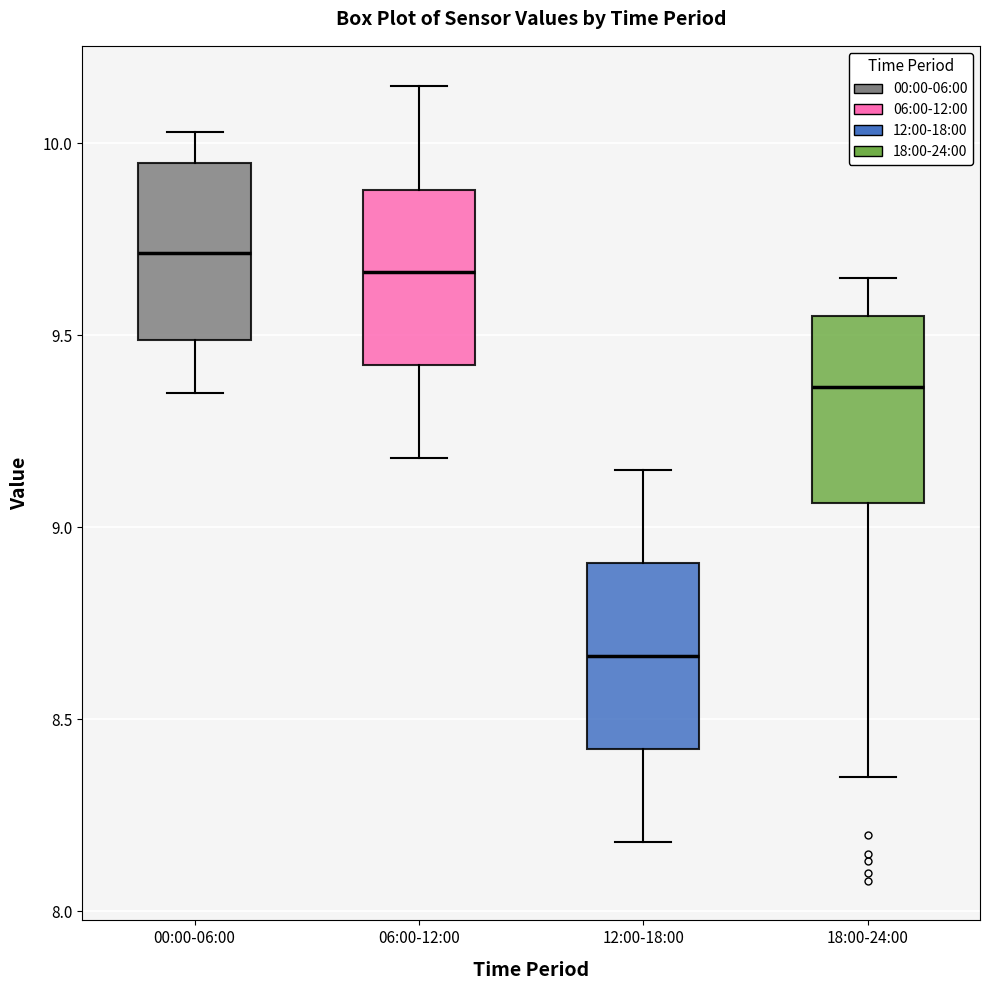

Reading left to right, read every box against the y-axis: the position of its median line, the range the box covers, and the ends of its whiskers. The values are not printed on the chart, so give them approximately, as read against the axis.

00:00-06:00: median 9.70, box 9.50 to 9.95, whiskers 9.35 to 10.05
06:00-12:00: median 9.65, box 9.40 to 9.90, whiskers 9.20 to 10.15
12:00-18:00: median 8.65, box 8.40 to 8.90, whiskers 8.20 to 9.15
18:00-24:00: median 9.35, box 9.05 to 9.55, whiskers 8.35 to 9.65